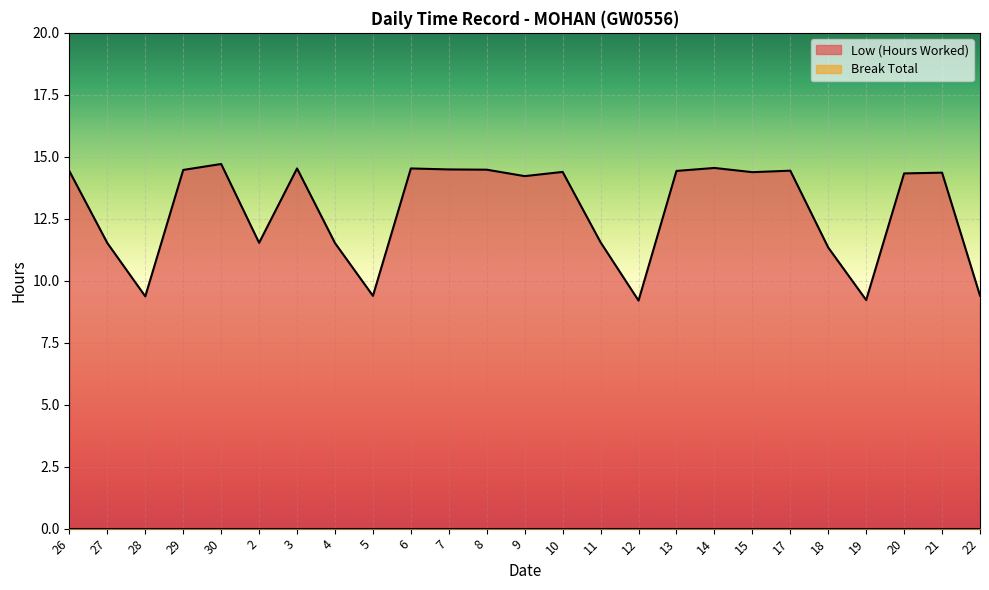

Which has a higher value, 5 or 10?

10